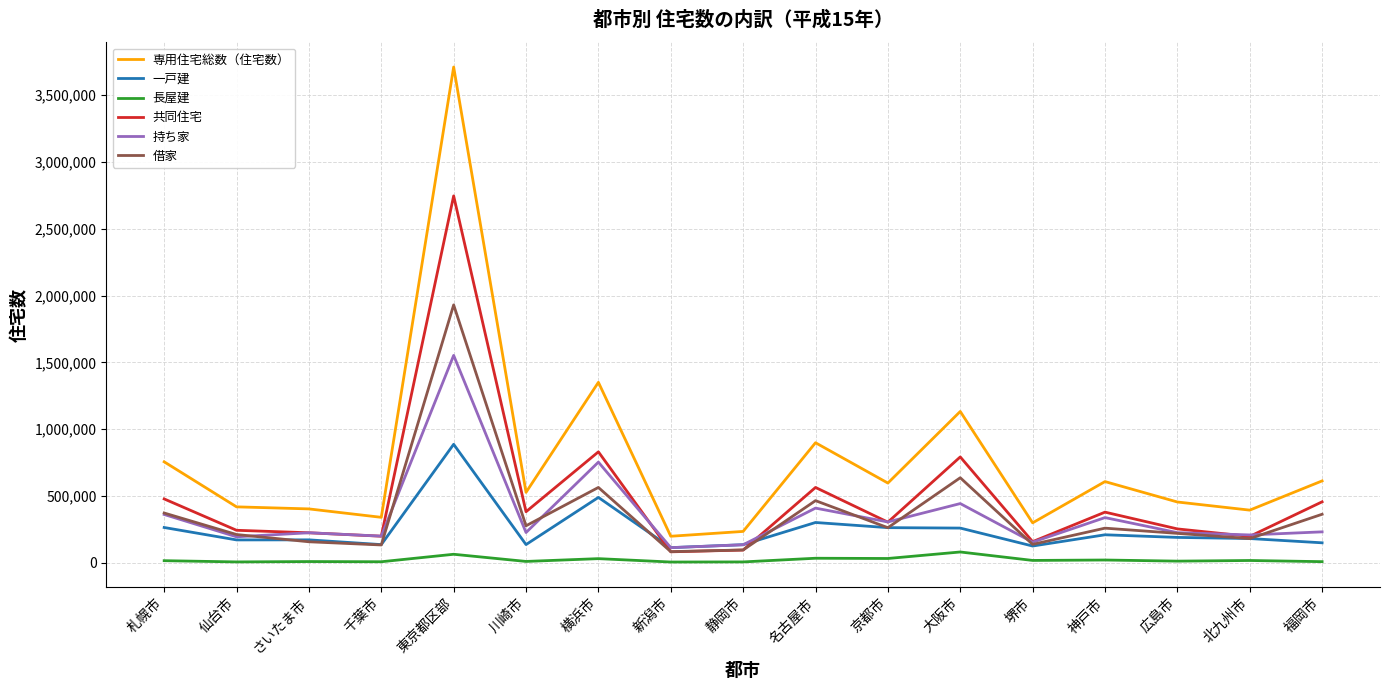

True or false: 持ち家 and 専用住宅総数（住宅数） cross at least once.

False